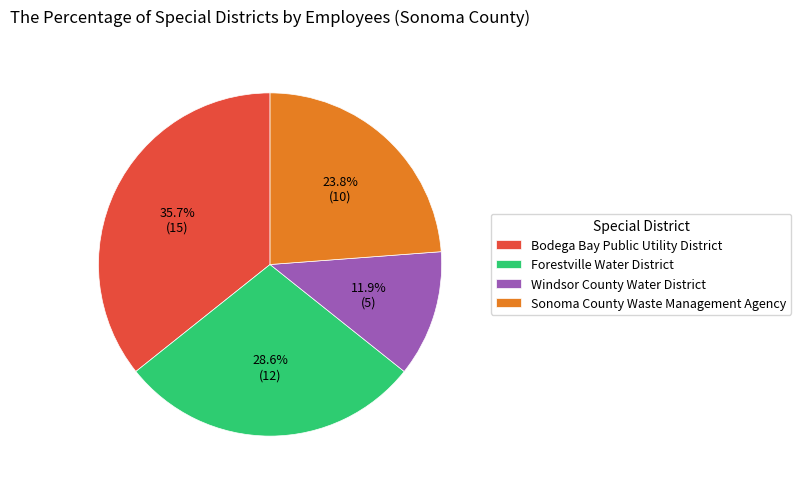

Does any single category account for the majority?

No